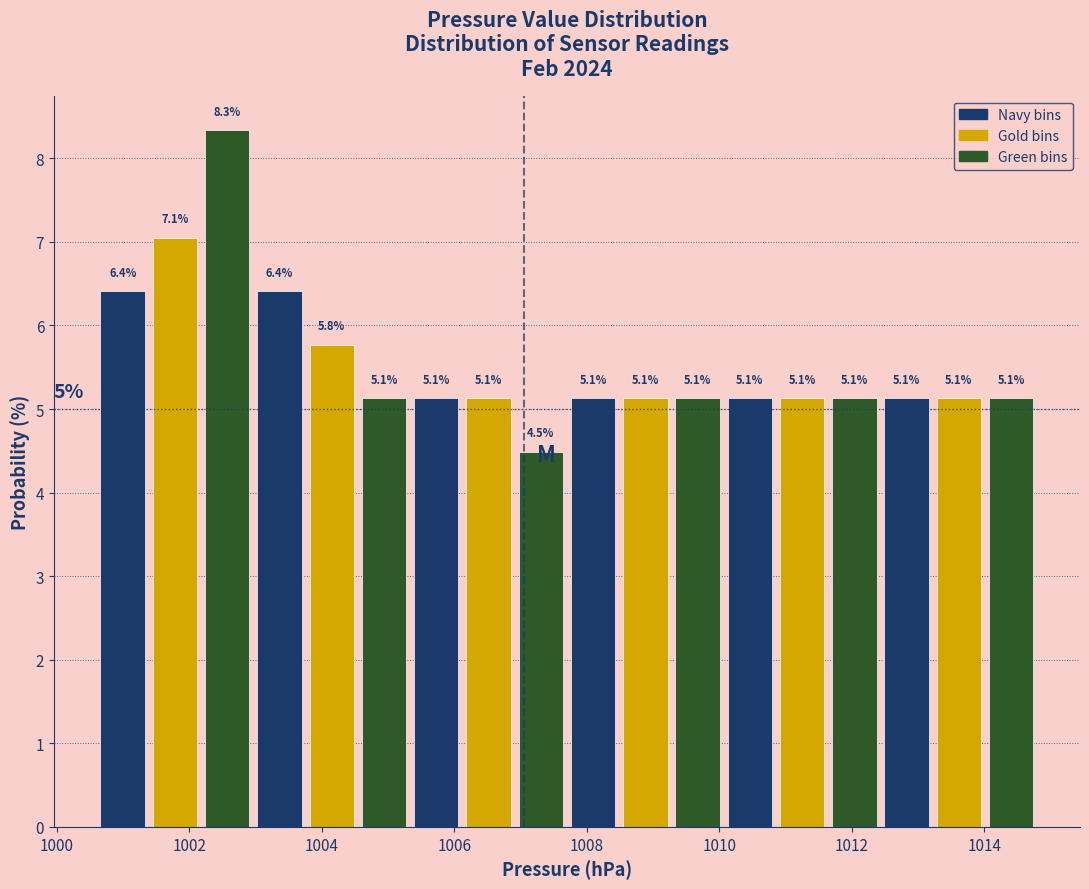

Around what value on the x-axis is the tallest bar? Give the approximate position of its centre, as read against the axis.

1002.6